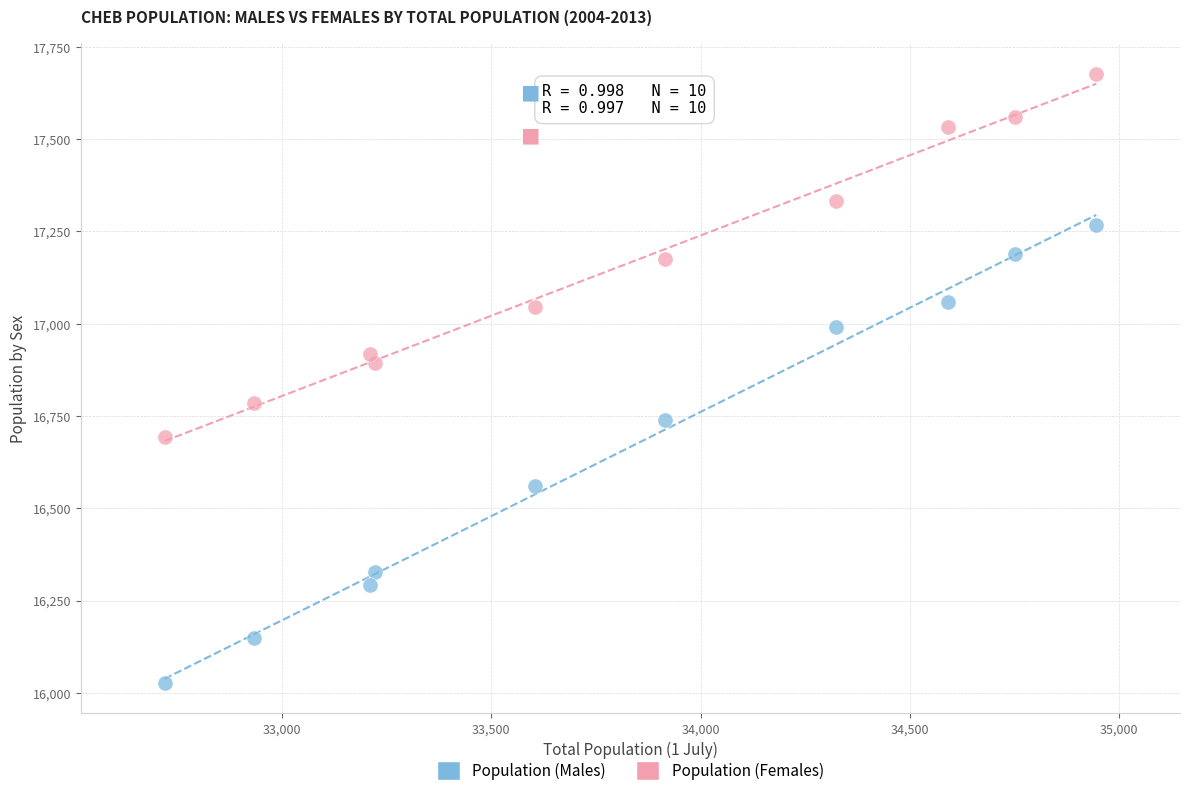

Which series reaches the minimum Y coordinate?

Population (Males)